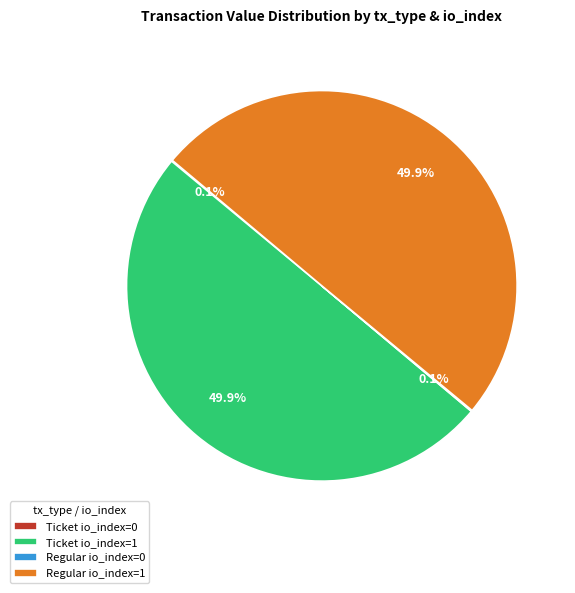

Is the sum of Regular io_index=1 and Ticket io_index=1 greater than half?

Yes